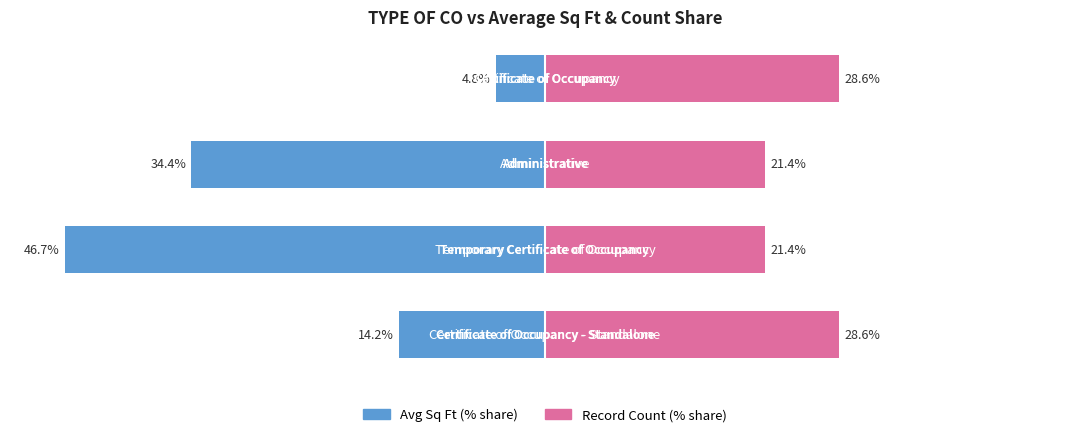

Rank the series at 1 from lowest to highest value.

Avg Sq Ft (% of total), Count (% of total)